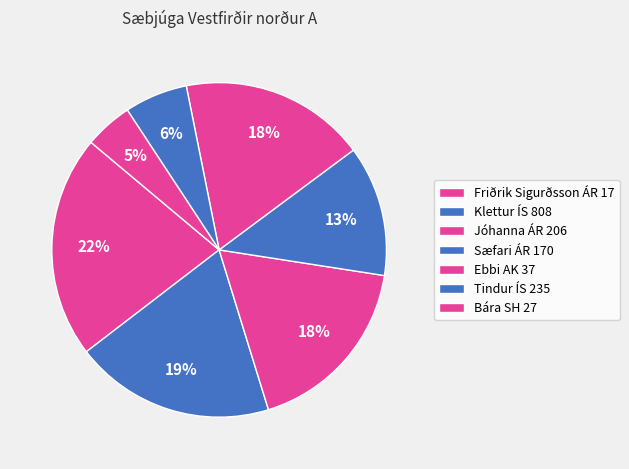

How many segments does this pie chart have?

7